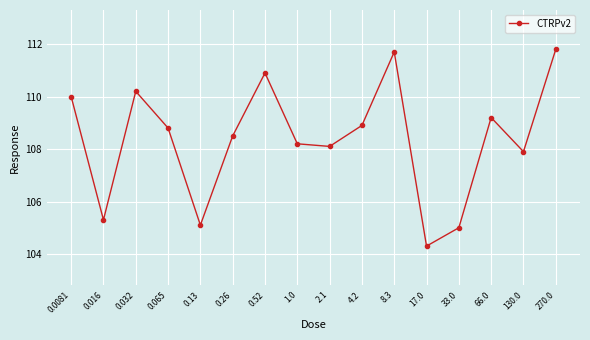

What is the label of the 2nd point from the right?

130.0